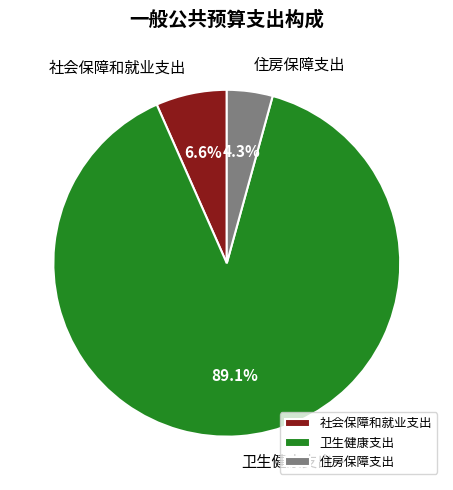

Which category has the smallest portion of the pie?

住房保障支出